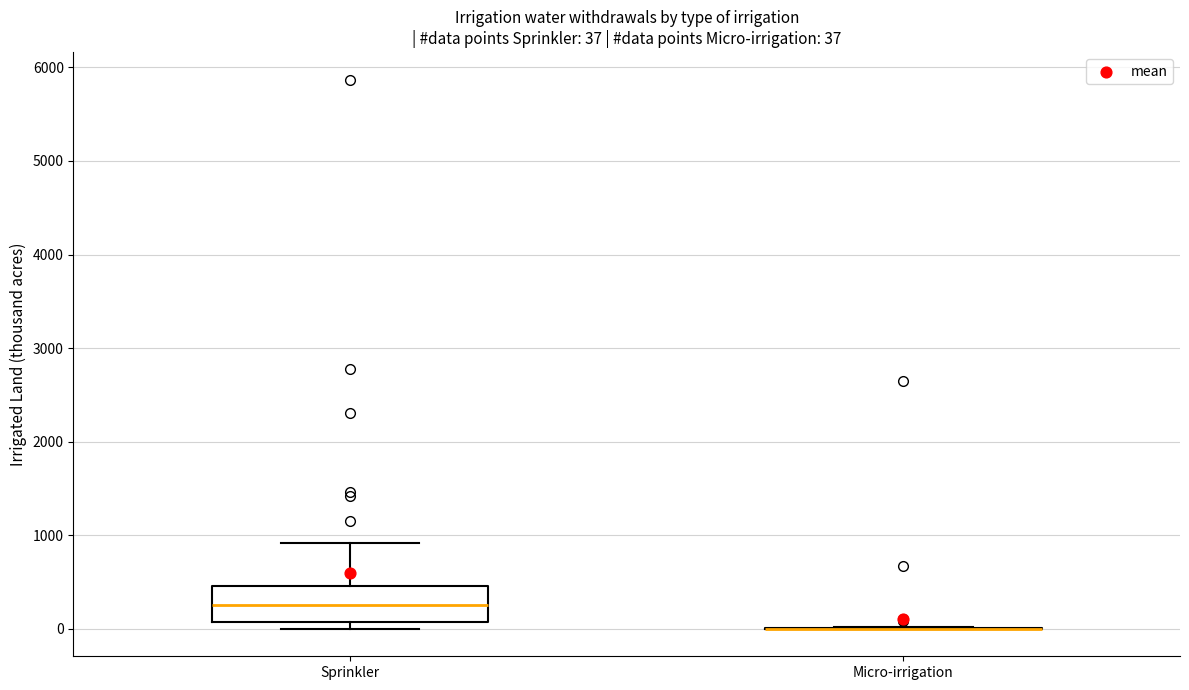

Comparing the boxes themselves (not the whiskers), which one is the tallest?

Sprinkler